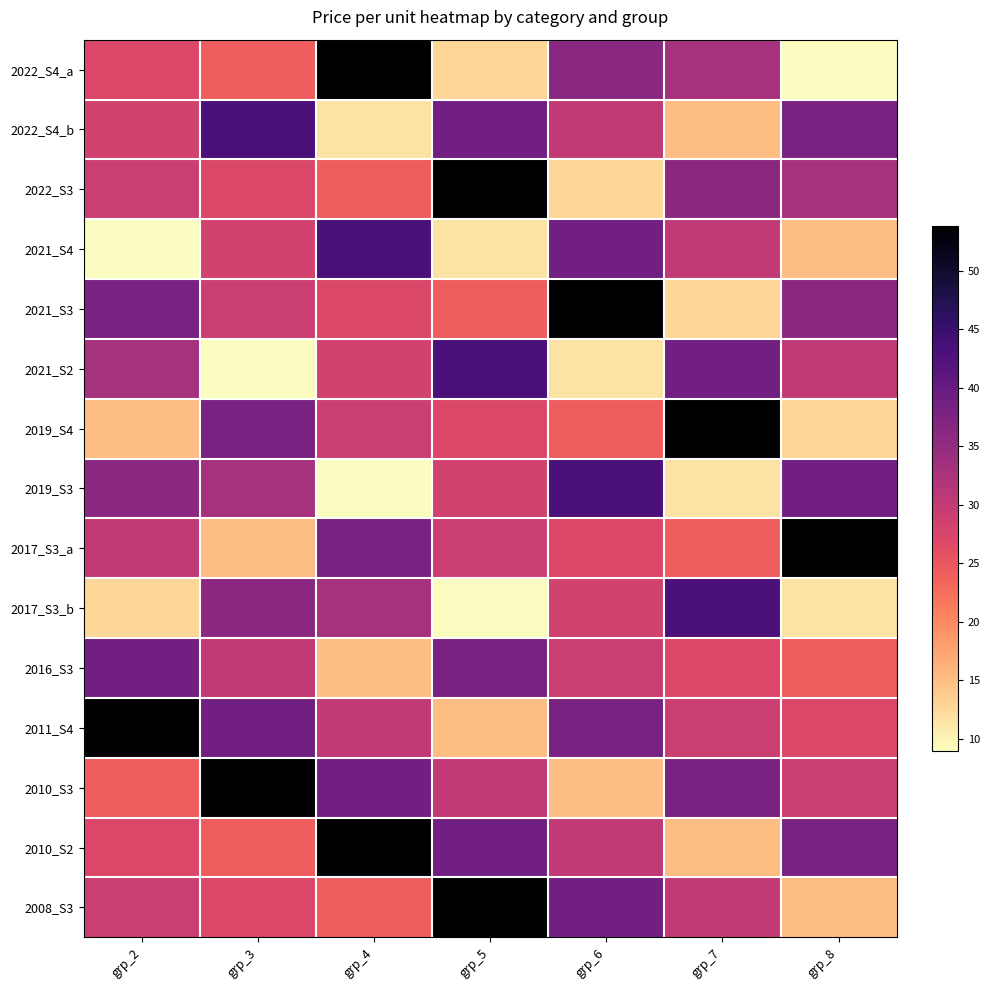

Between grp_5 and grp_6, which is larger?

grp_6